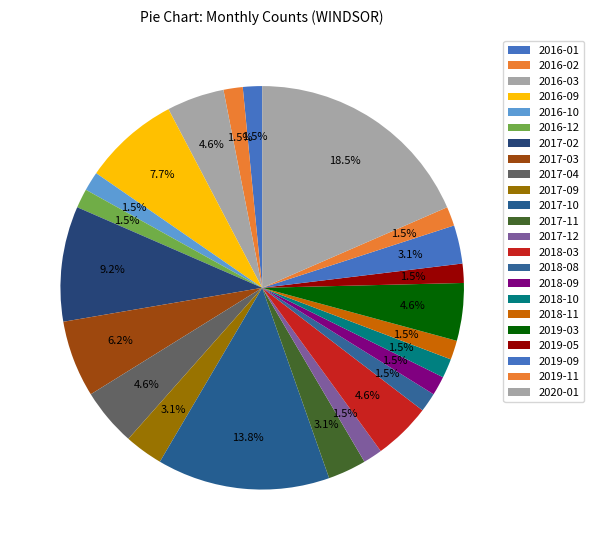

To the nearest percent, what is the combined percentage of 2018-03 and 2016-03?

9%